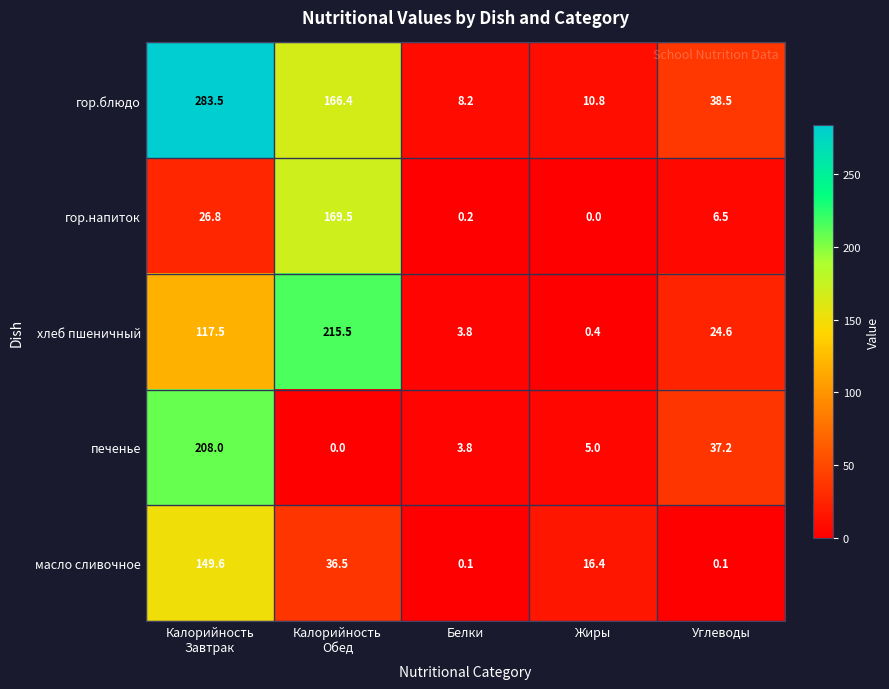

What is the spread (max minus min) of values at Углеводы?

38.4